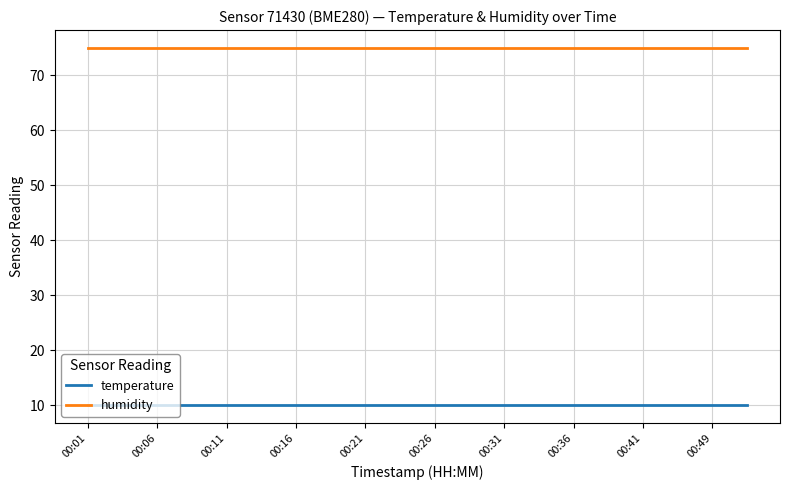

Which series has the largest total across all categories?

humidity